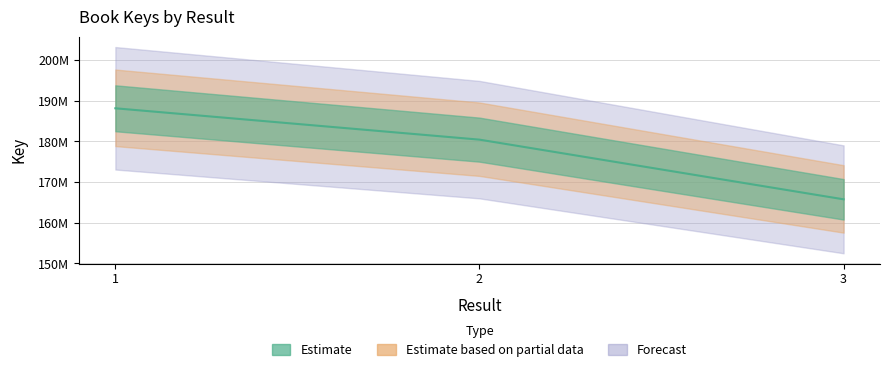

Which category has the lowest value across all series?

3